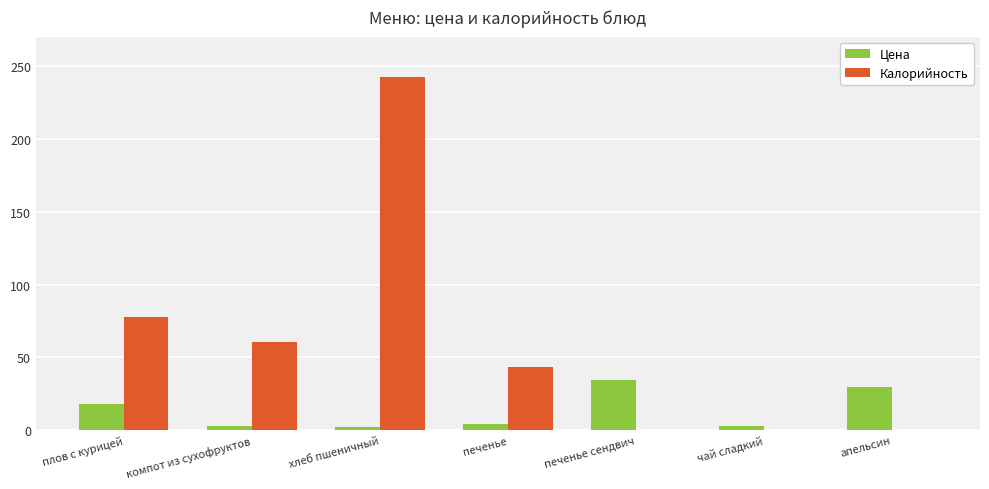

The value of Калорийность at печенье is 43.3. True or false?

True